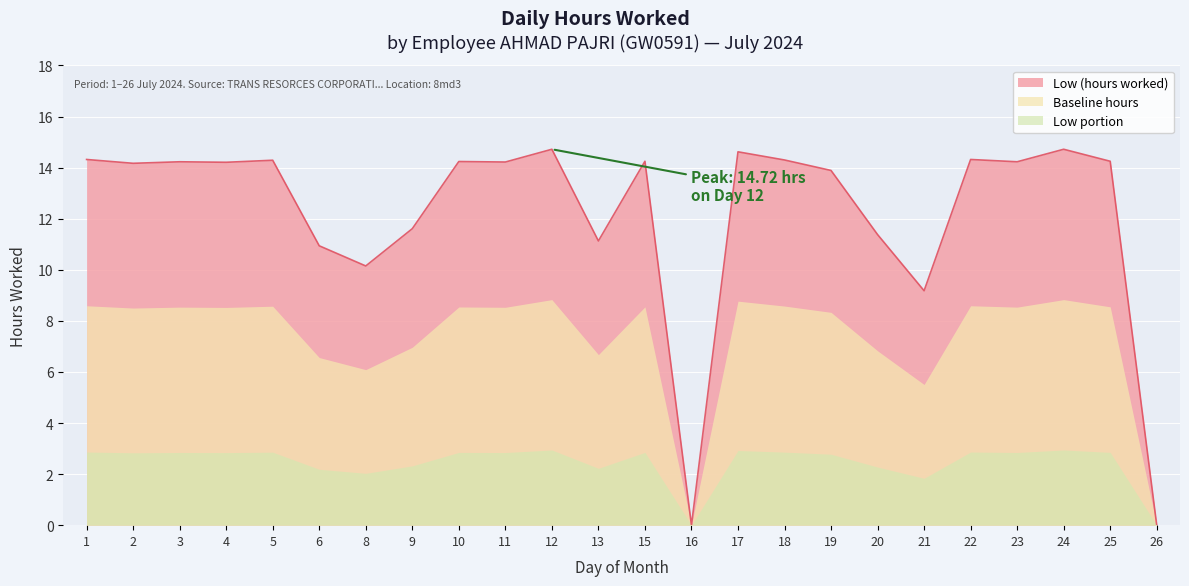

What is the change in value from 18 to 20?

-2.9